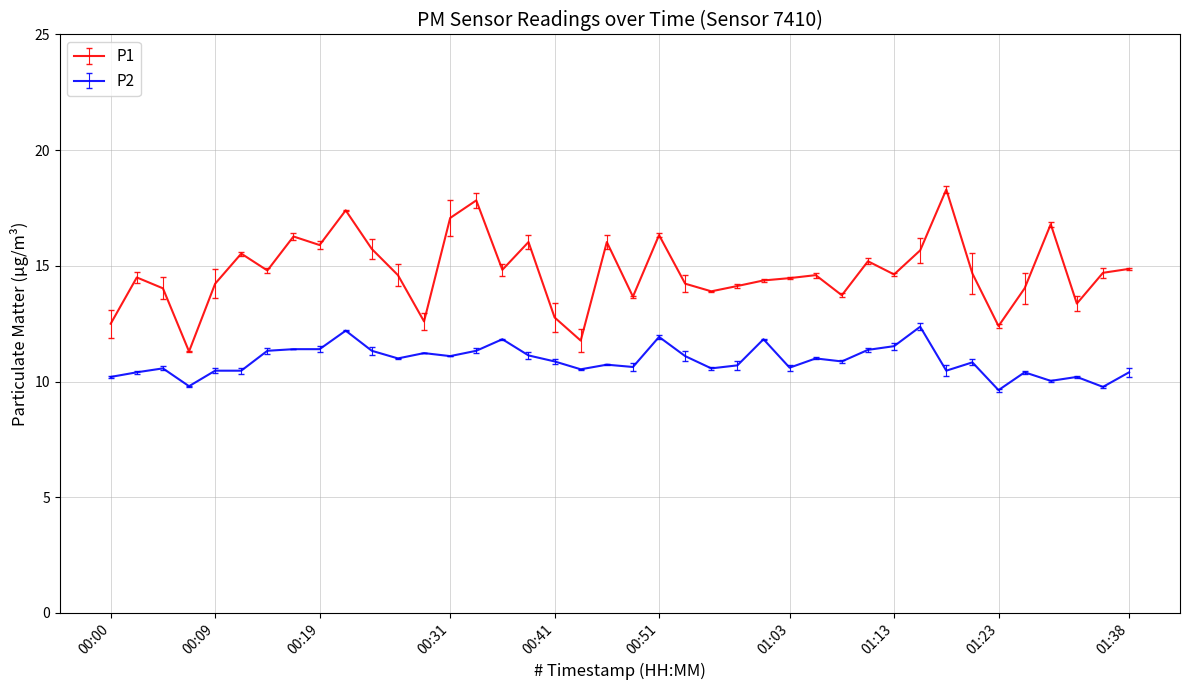

Which series has the widest spread of values?

P1